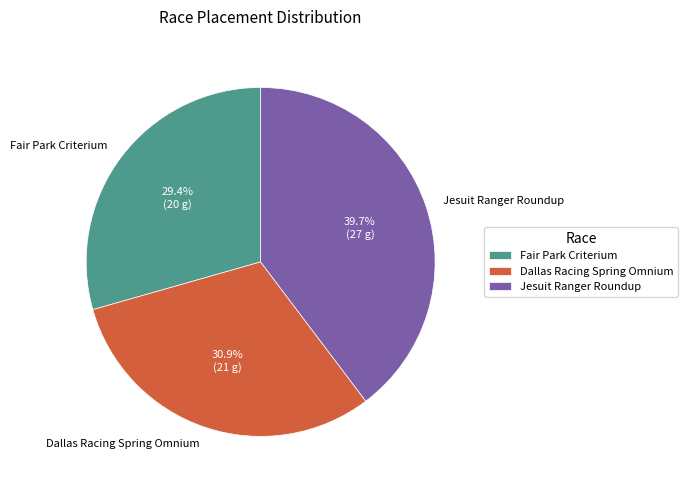

Does any single category account for the majority?

No